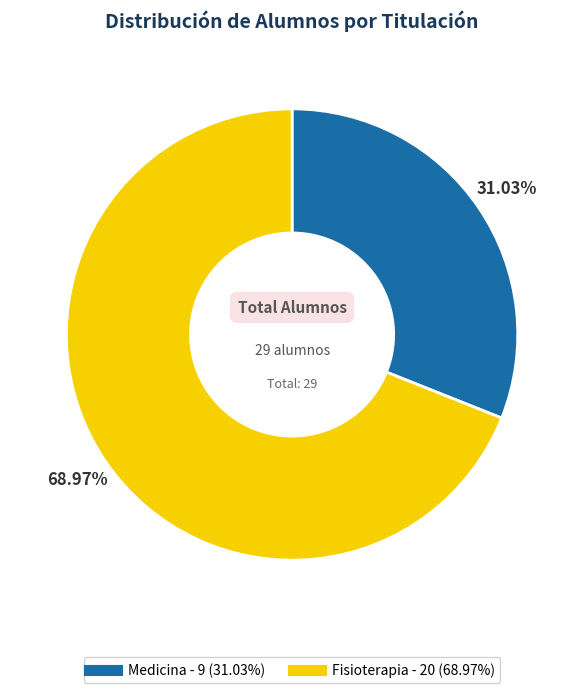

To the nearest percent, what is the difference between the Medicina and Fisioterapia slice percentages?

38%